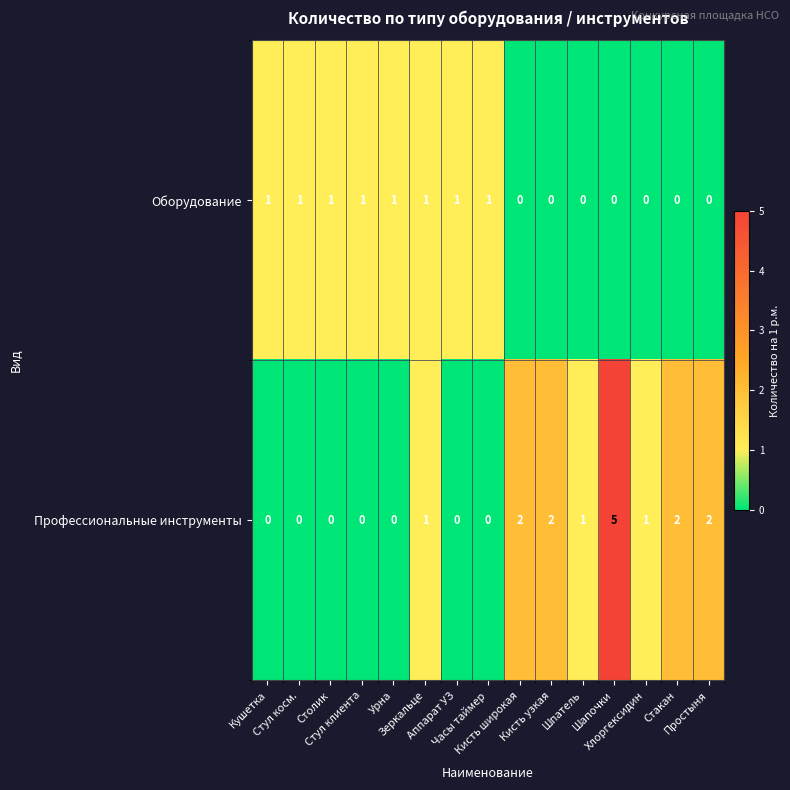

What is the total value across all series at Урна?

1